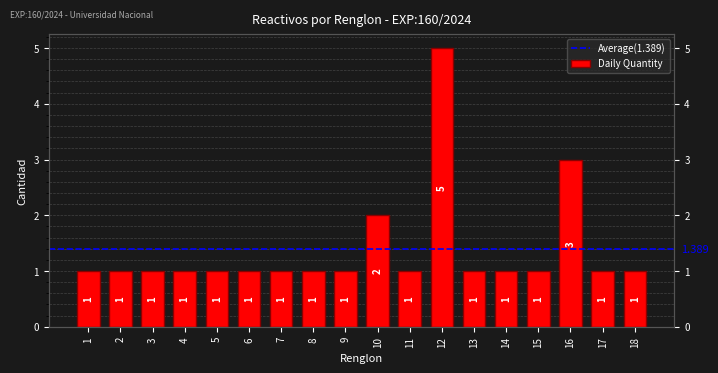

Count the number of categories in the chart.

18